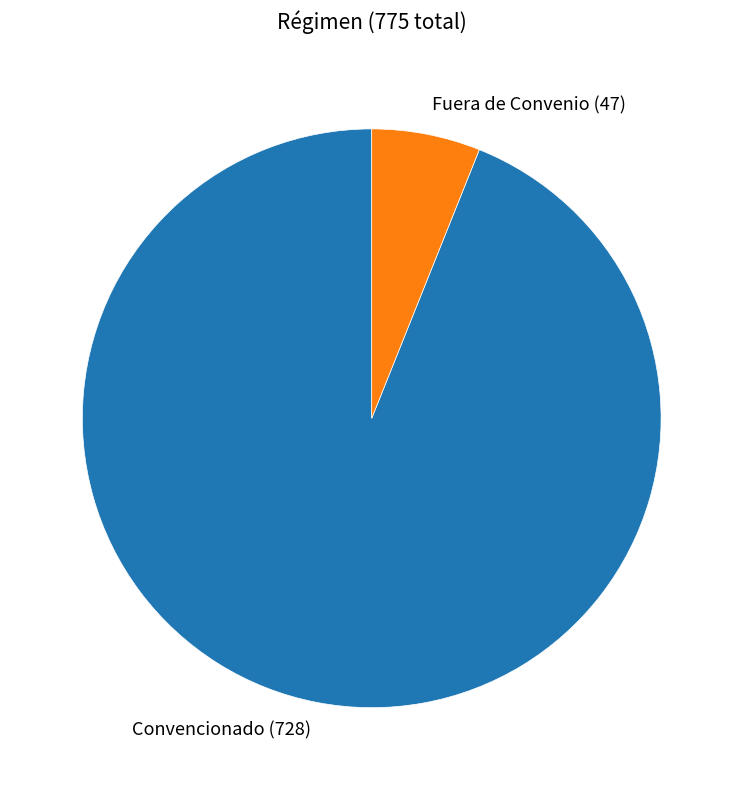

The Fuera de Convenio slice represents 6% of the pie. True or false?

True